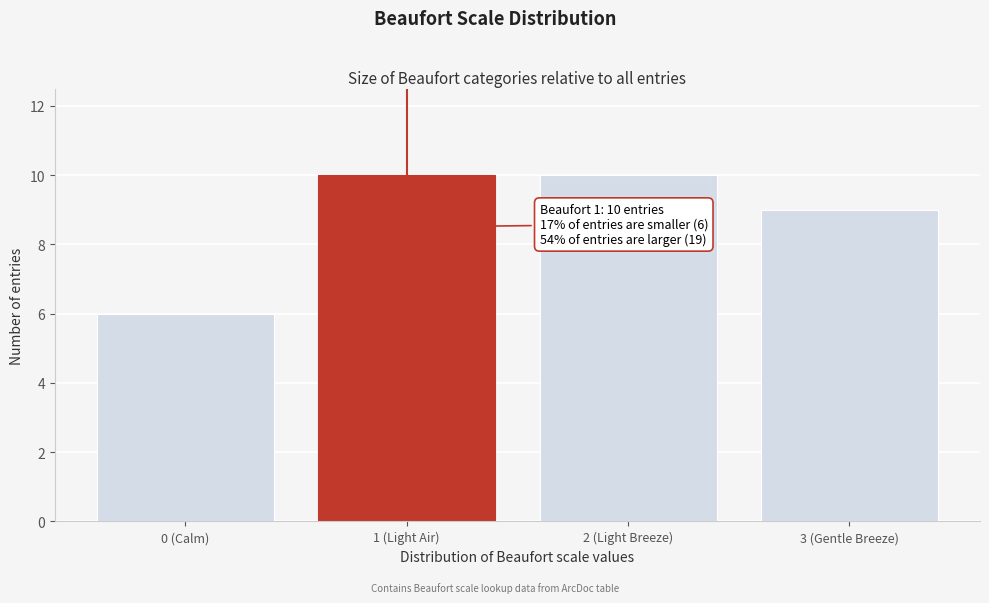

Reading right to left, extract all data points from this chart.

3 (Gentle Breeze)=9	2 (Light Breeze)=10	1 (Light Air)=10	0 (Calm)=6